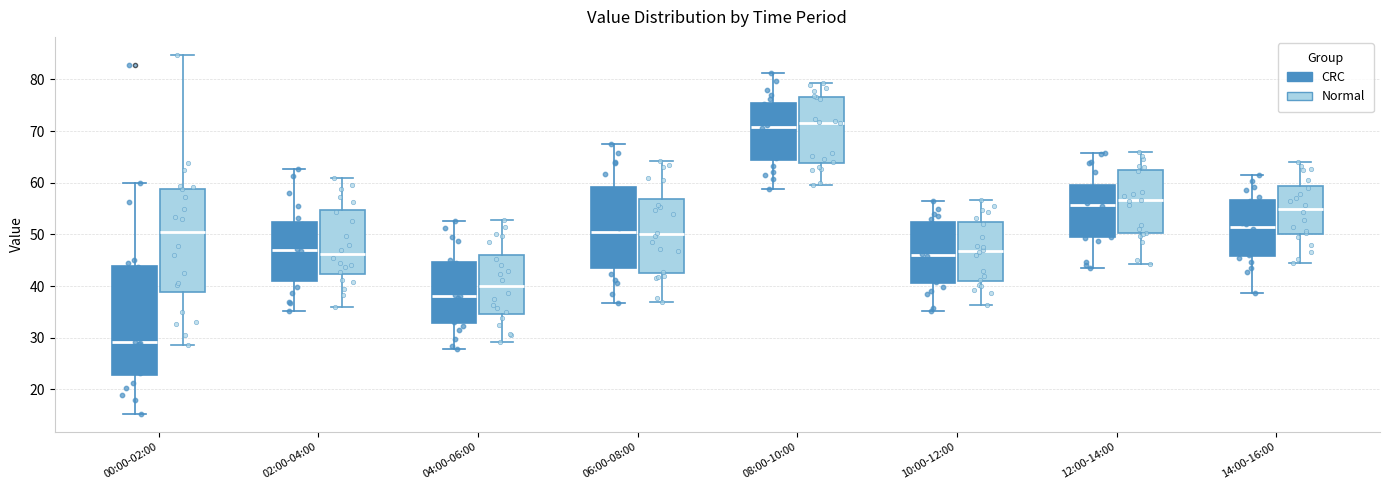

Reading left to right, read every box against the y-axis: the position of its median line, the range the box covers, and the ends of its whiskers. The values are not printed on the chart, so give them approximately, as read against the axis.

00:00-02:00 (CRC): median 29, box 23 to 44, whiskers 15 to 60
00:00-02:00 (Normal): median 50, box 39 to 59, whiskers 29 to 85
02:00-04:00 (CRC): median 47, box 41 to 52, whiskers 35 to 63
02:00-04:00 (Normal): median 46, box 42 to 55, whiskers 36 to 61
04:00-06:00 (CRC): median 38, box 33 to 45, whiskers 28 to 53
04:00-06:00 (Normal): median 40, box 35 to 46, whiskers 29 to 53
06:00-08:00 (CRC): median 50, box 44 to 59, whiskers 37 to 68
06:00-08:00 (Normal): median 50, box 43 to 57, whiskers 37 to 64
08:00-10:00 (CRC): median 71, box 64 to 76, whiskers 59 to 81
08:00-10:00 (Normal): median 72, box 64 to 77, whiskers 60 to 79
10:00-12:00 (CRC): median 46, box 41 to 52, whiskers 35 to 57
10:00-12:00 (Normal): median 47, box 41 to 52, whiskers 36 to 57
12:00-14:00 (CRC): median 56, box 49 to 60, whiskers 44 to 66
12:00-14:00 (Normal): median 57, box 50 to 62, whiskers 44 to 66
14:00-16:00 (CRC): median 52, box 46 to 57, whiskers 39 to 62
14:00-16:00 (Normal): median 55, box 50 to 59, whiskers 45 to 64